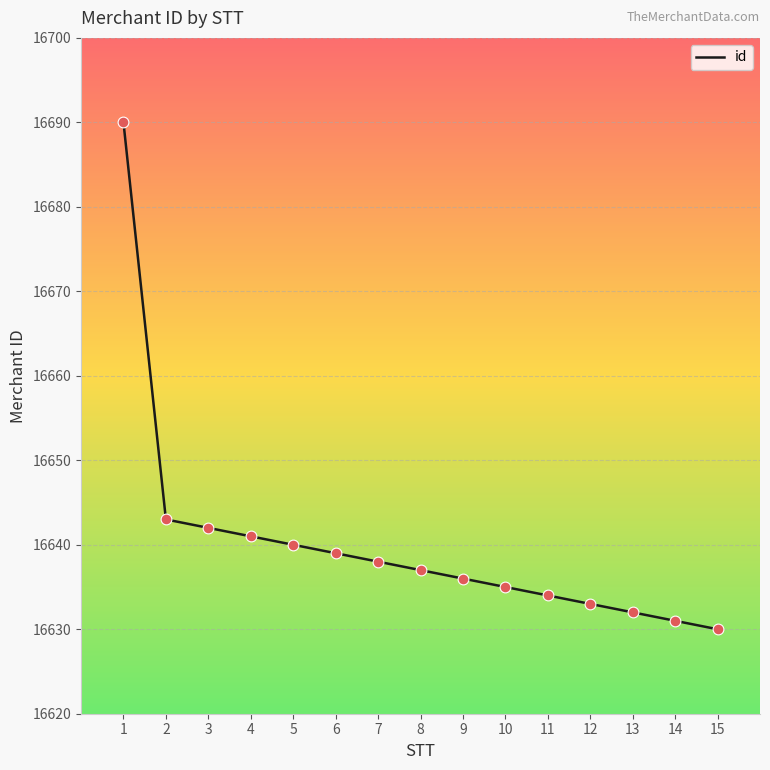

What is the change in value from 12 to 13?

-1